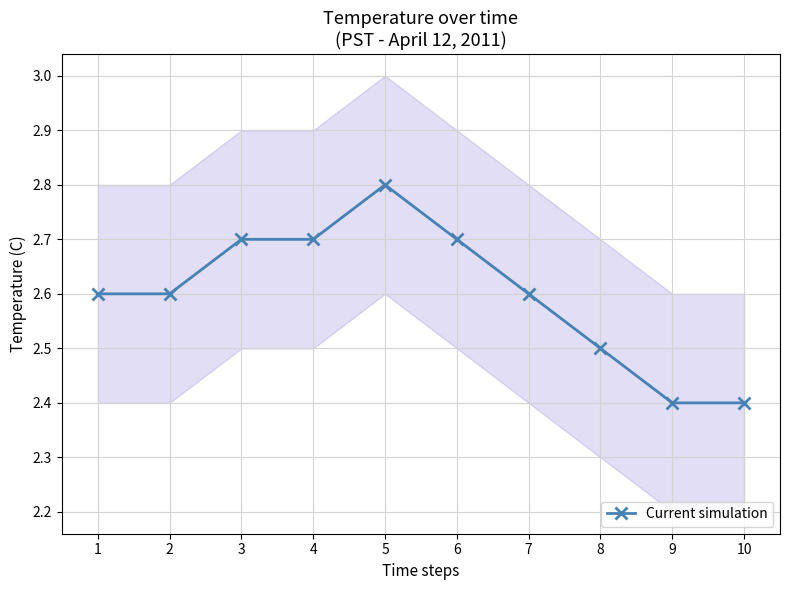

What is the minimum value shown in the chart?

2.4